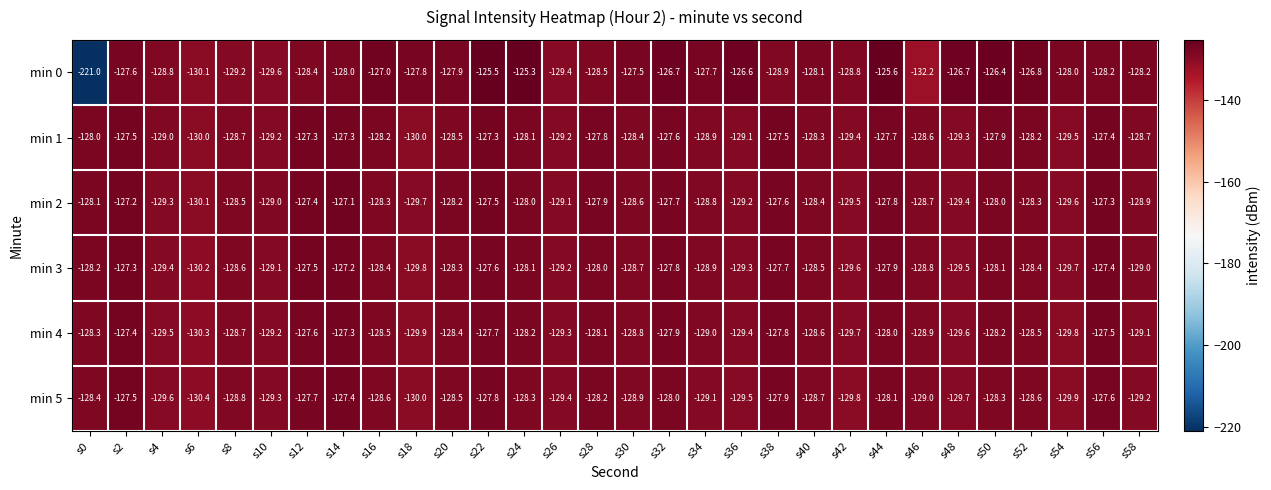

Which label corresponds to the smallest value in the chart?

s0